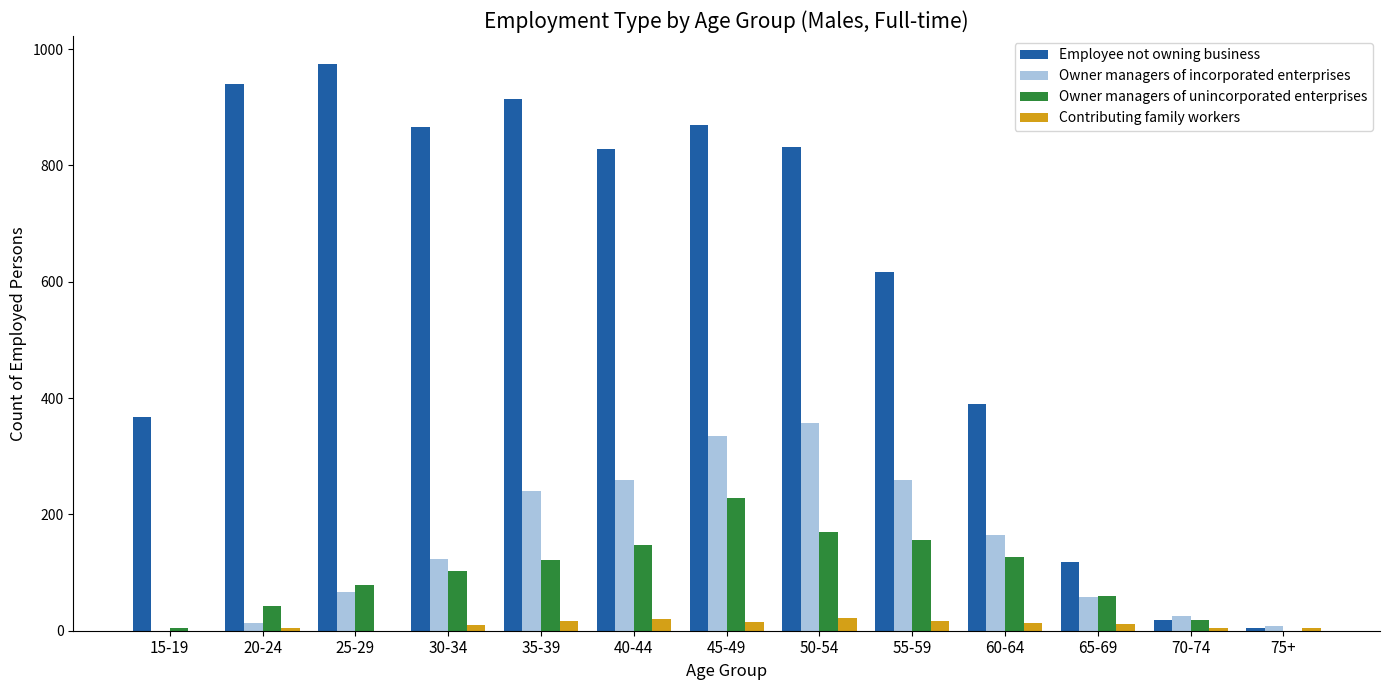

Where does the Employee not owning business series first go above 828?

20-24